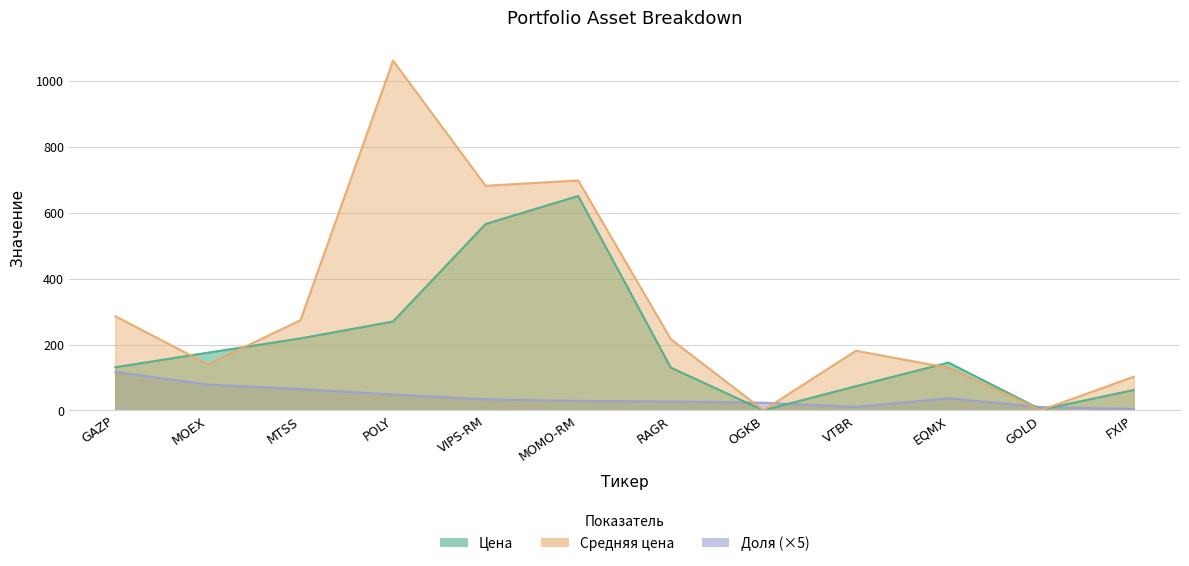

What position from the left is MOMO-RM?

6